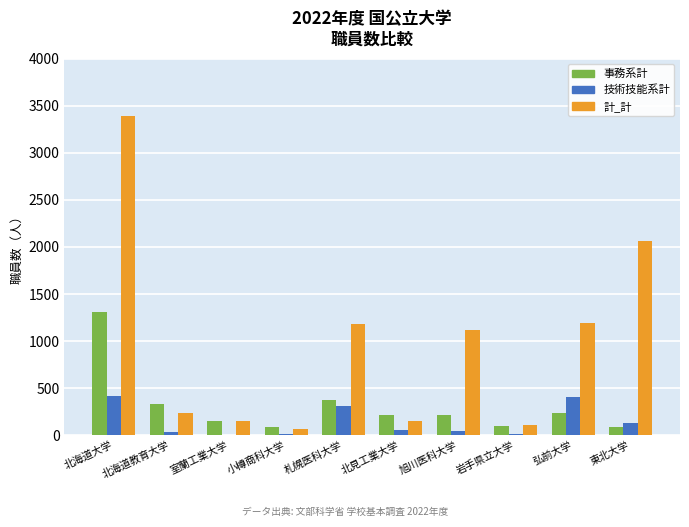

At which label does 事務系計 reach its peak?

北海道大学